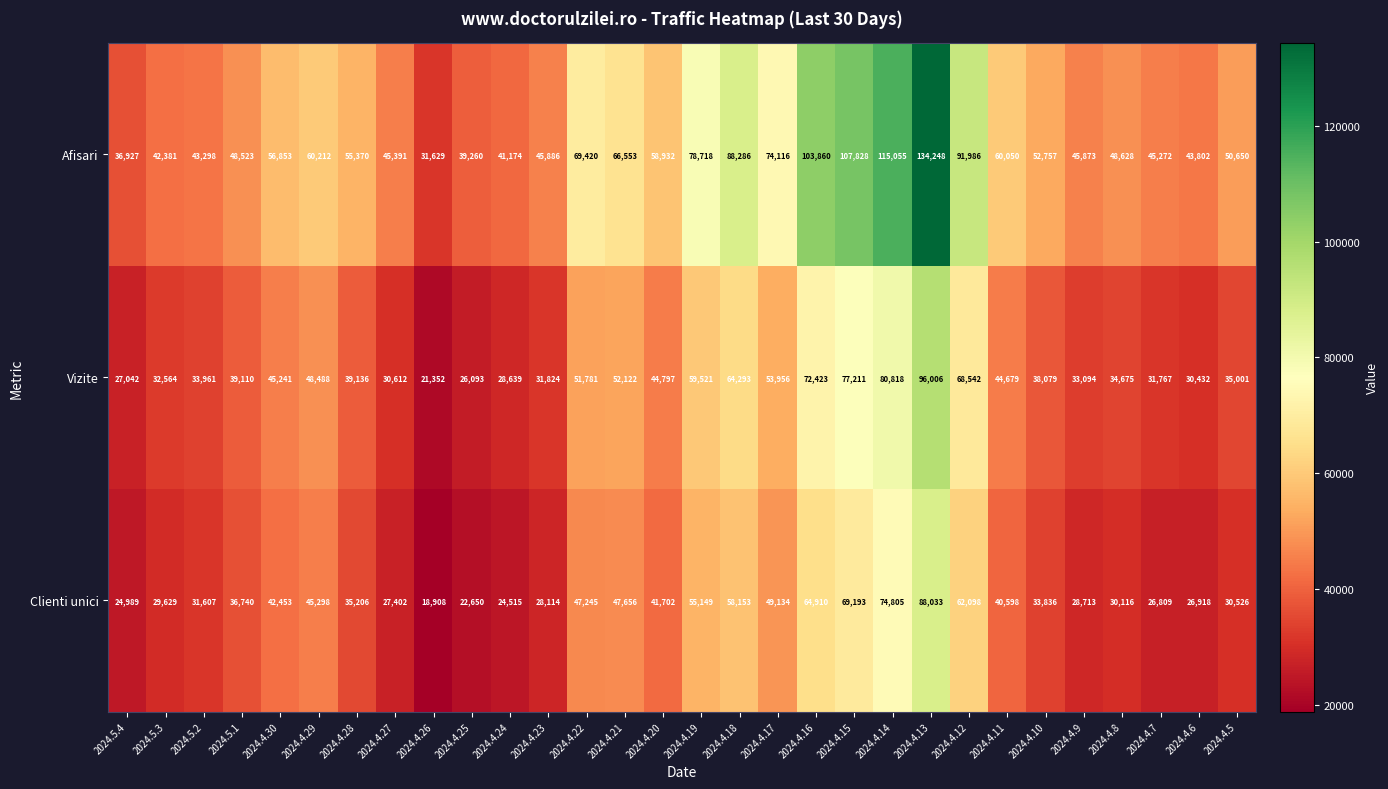

How many series are shown in this chart?

3